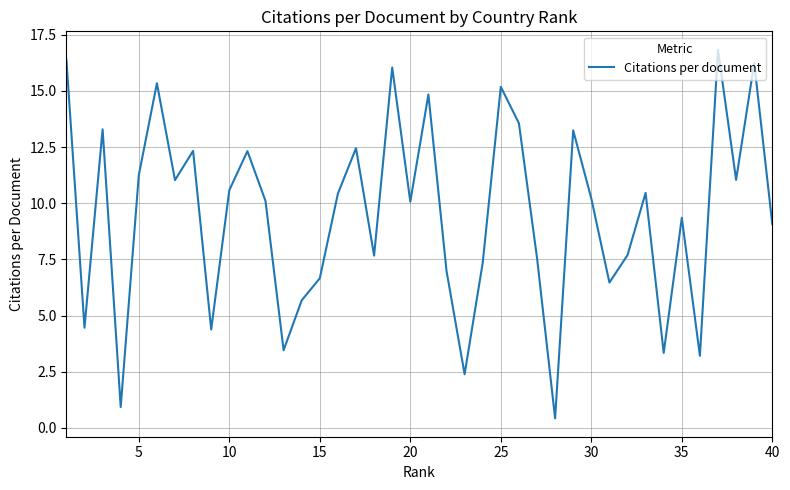

What is the greatest value displayed?

16.8